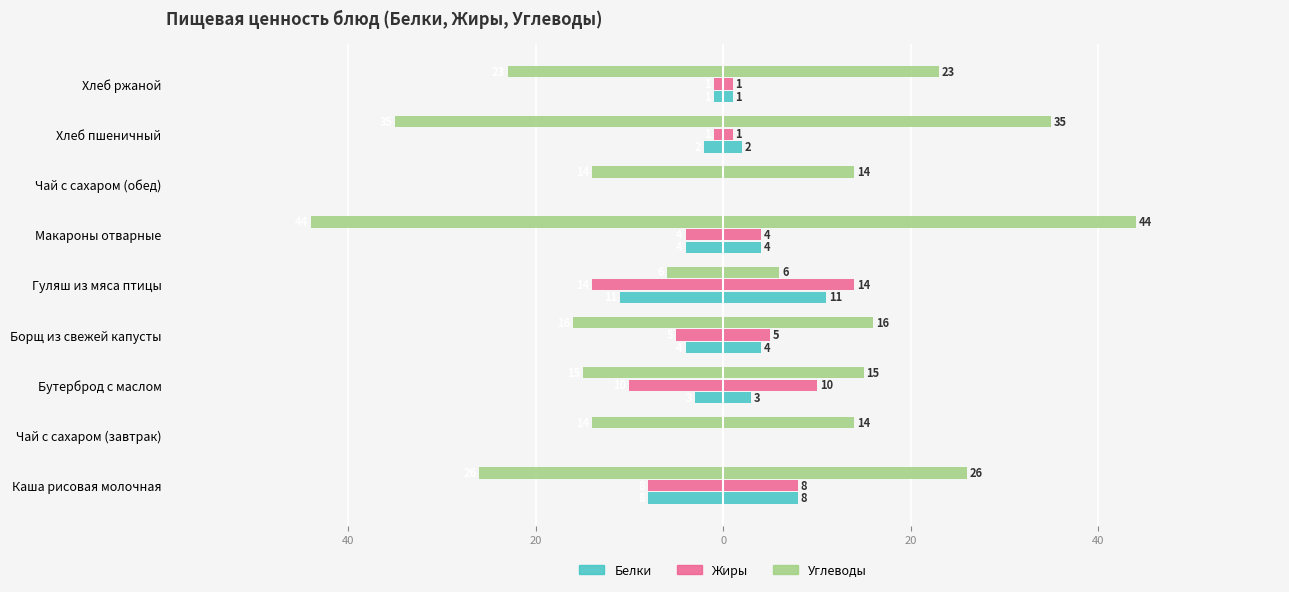

How many bars are there in each group?

3